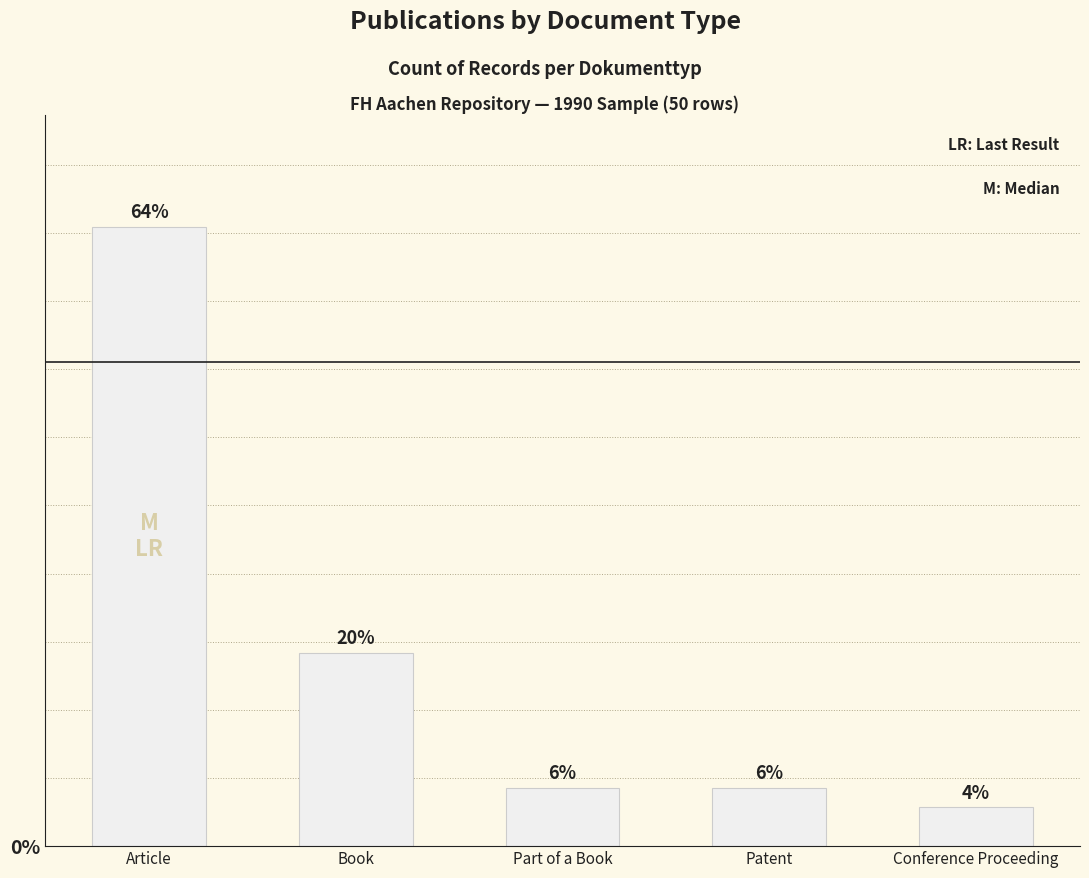

Does the chart contain any negative values?

No